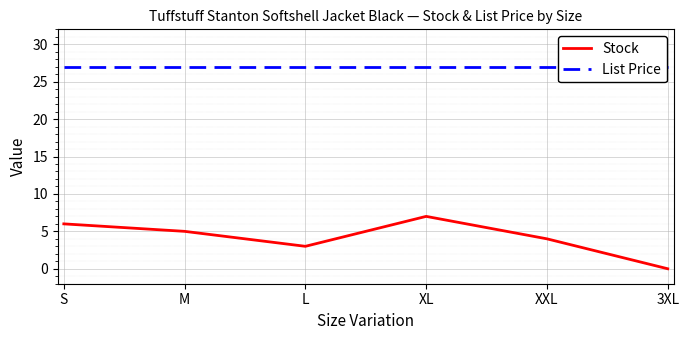

At how many categories does at least one series exceed 19?

6